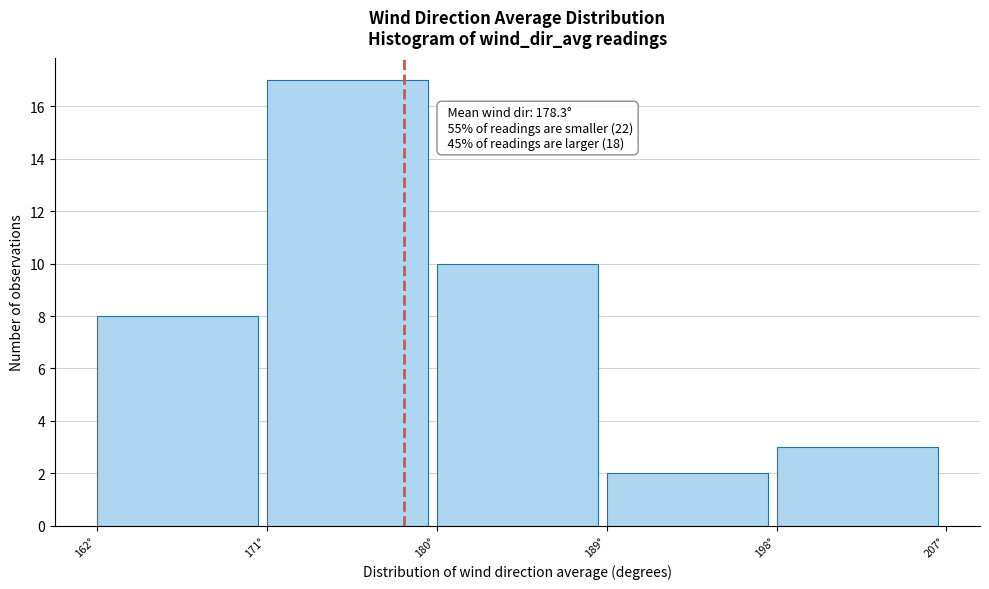

Over which range of the x-axis is the bar tallest?

171 to 180